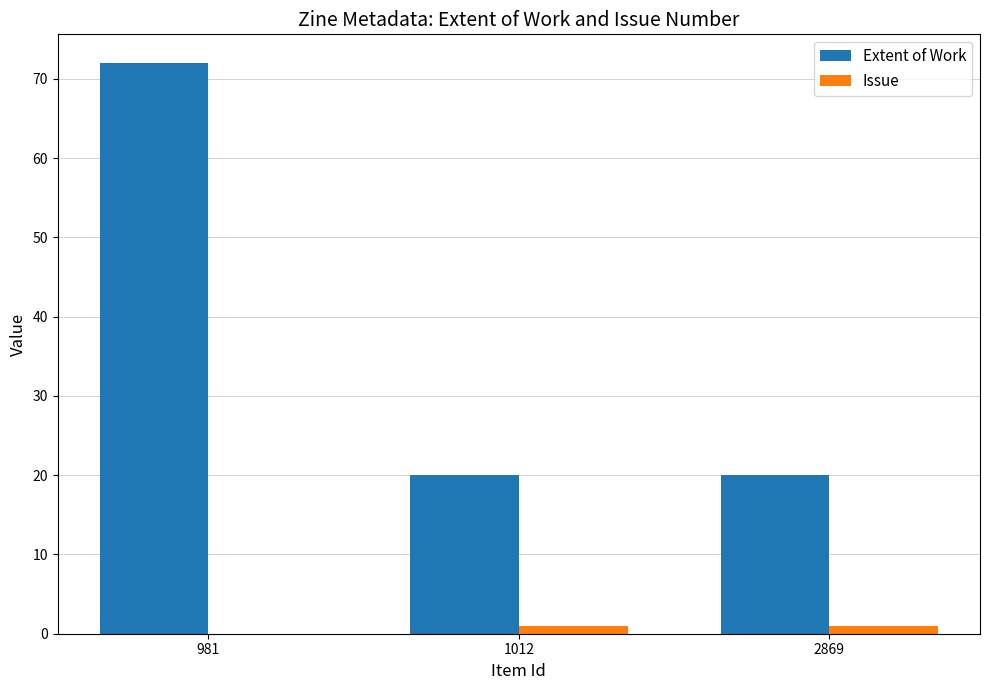

Reading right to left, list all the values displayed in this chart.

Extent of Work: 2869=20	1012=20	981=72
Issue: 2869=1	1012=1	981=0